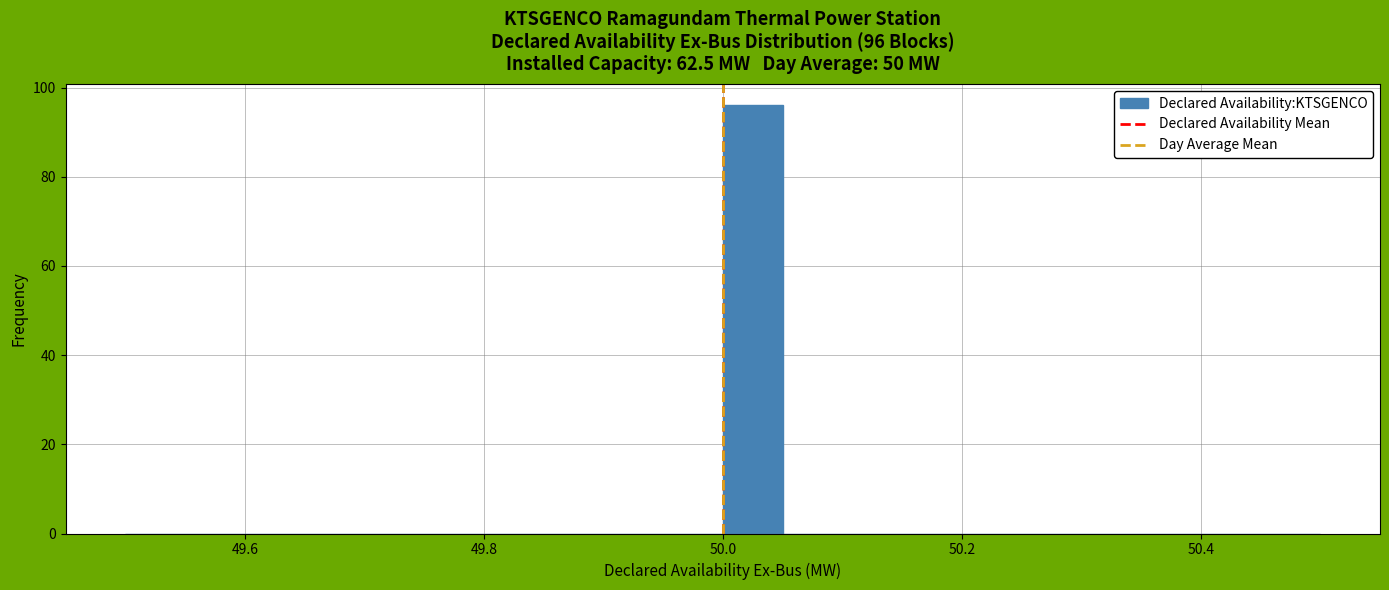

Around what value on the x-axis is the tallest bar? Give the approximate position of its centre, as read against the axis.

50.02